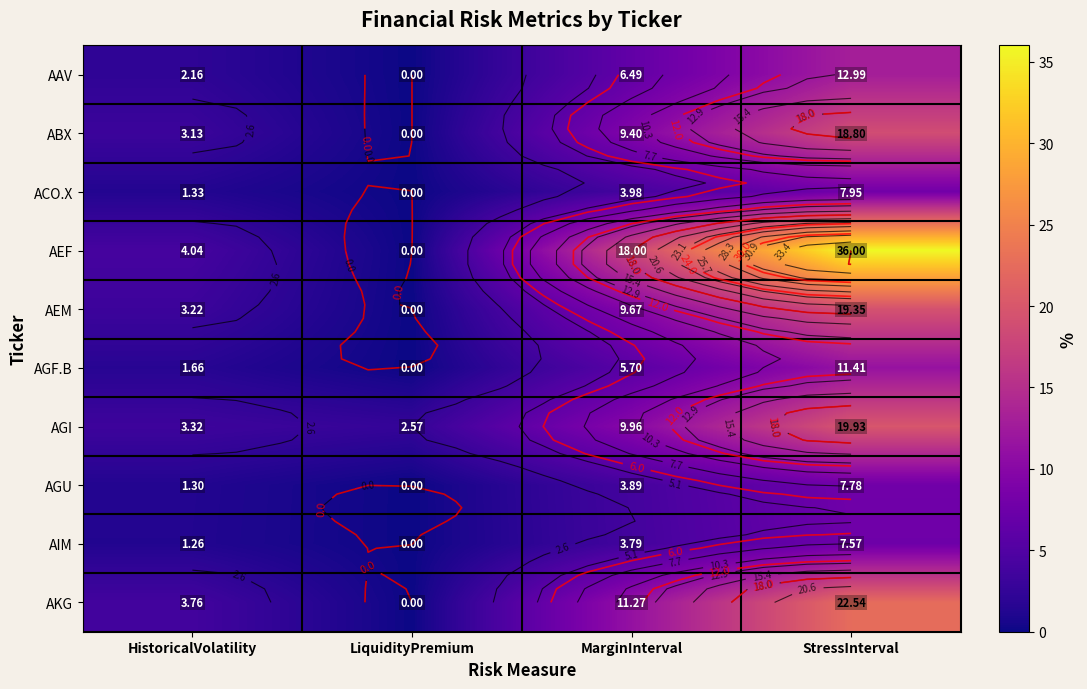

What is the difference between the maximum and minimum values in the AIM series?

7.6